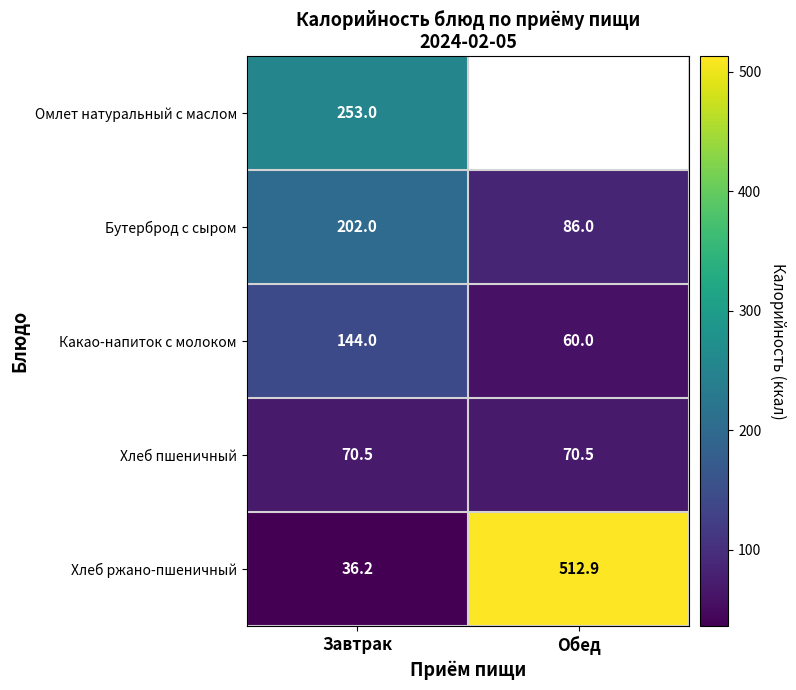

What is the spread (max minus min) of values at Завтрак?

216.8